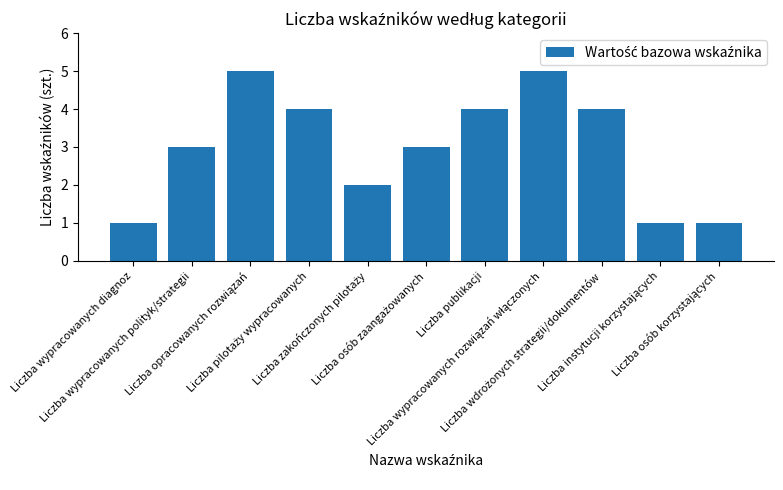

What is the difference between the second highest and second lowest values?

4